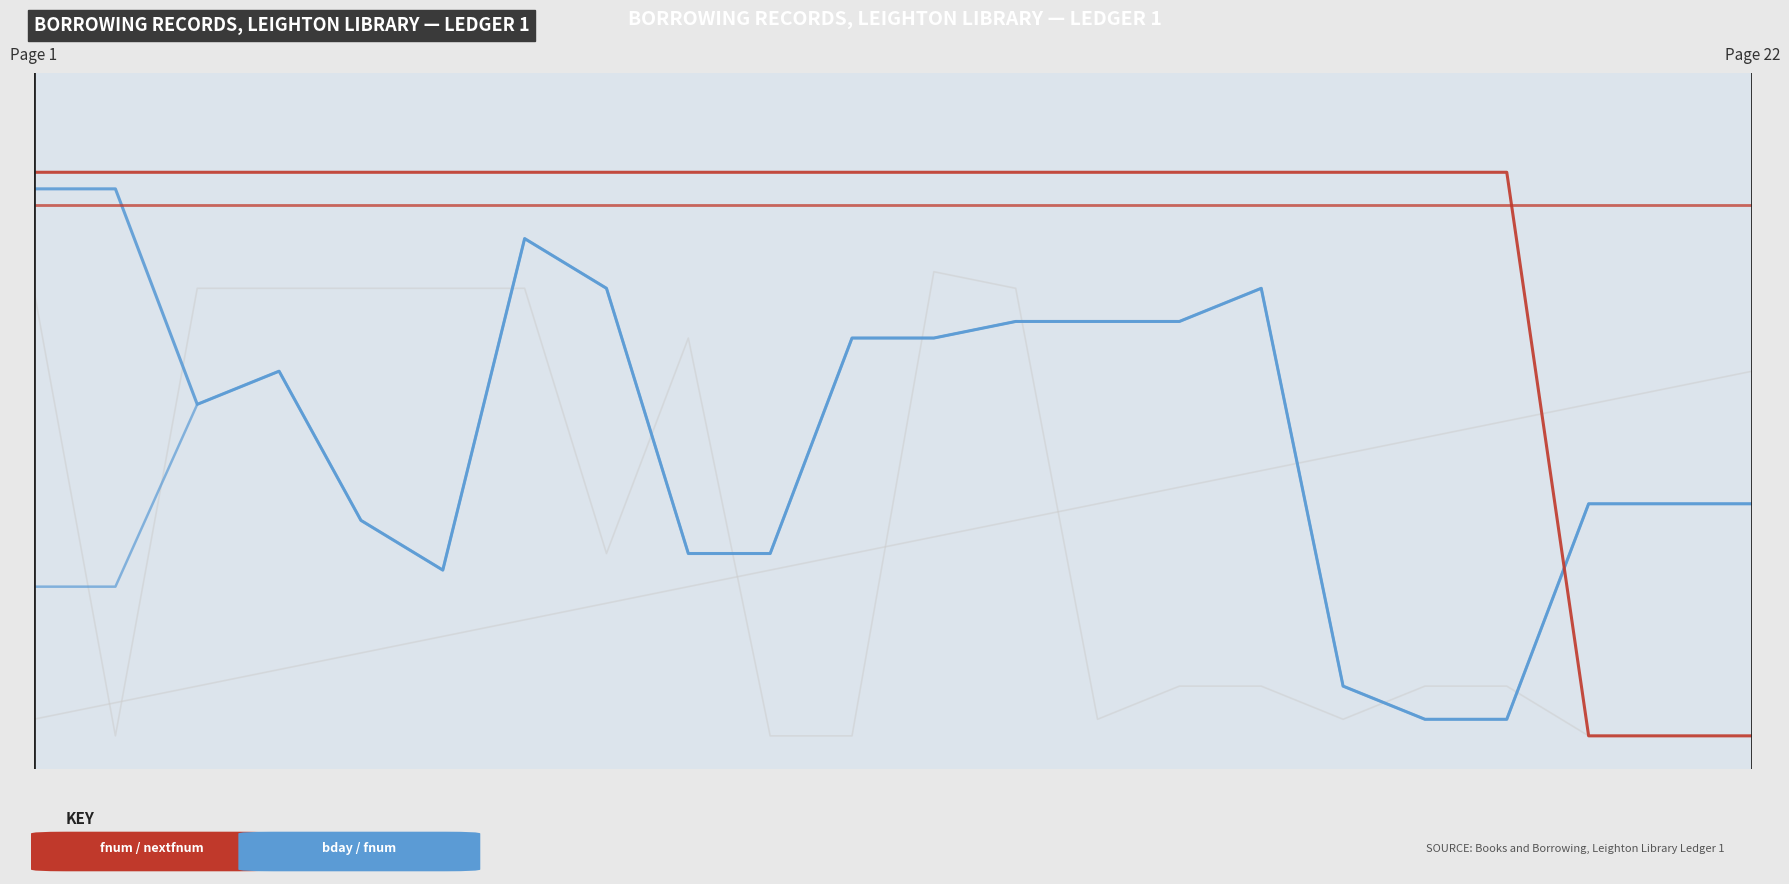

Is this an area chart (filled region under the line)?

No